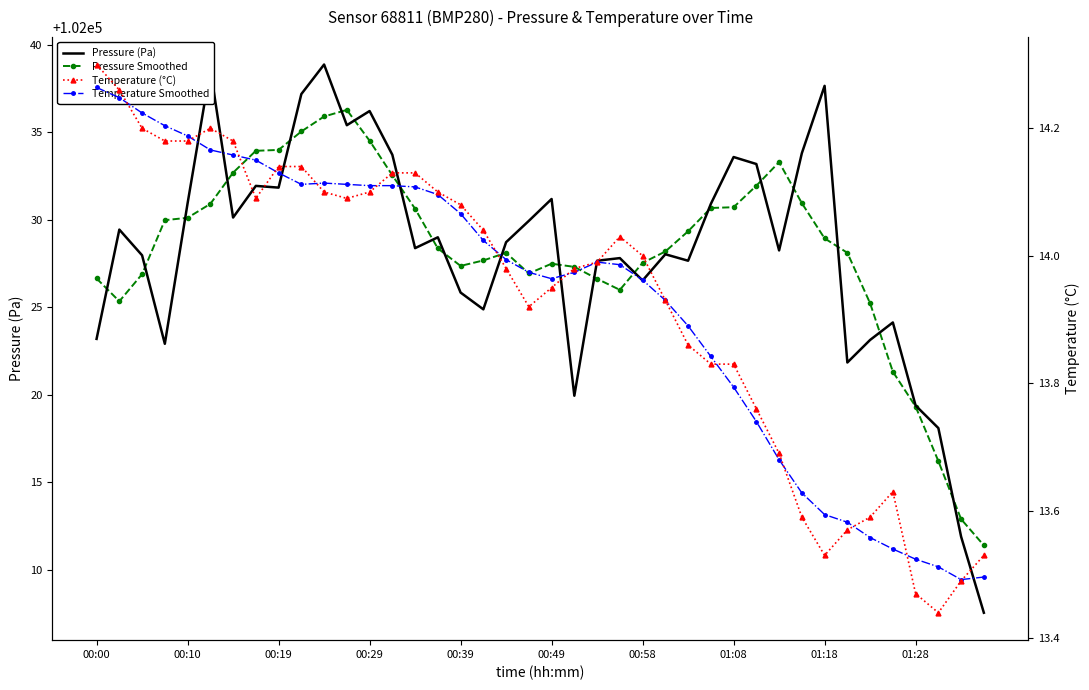

What is the lowest value of the Temperature (°C) series?

13.4